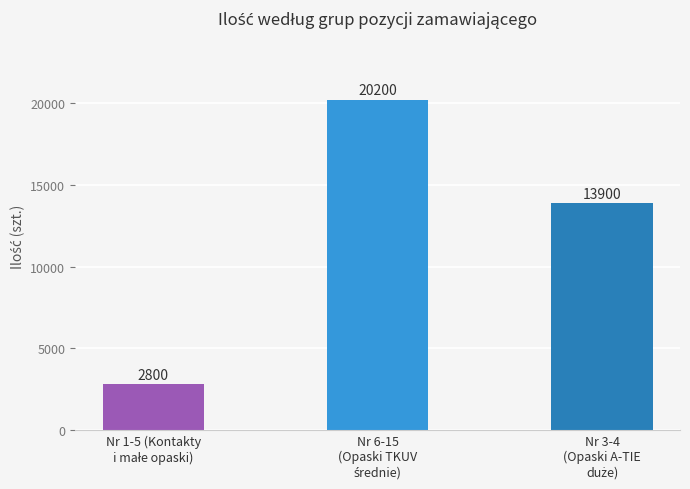

Count the values in the range 2800 to 20200.

3